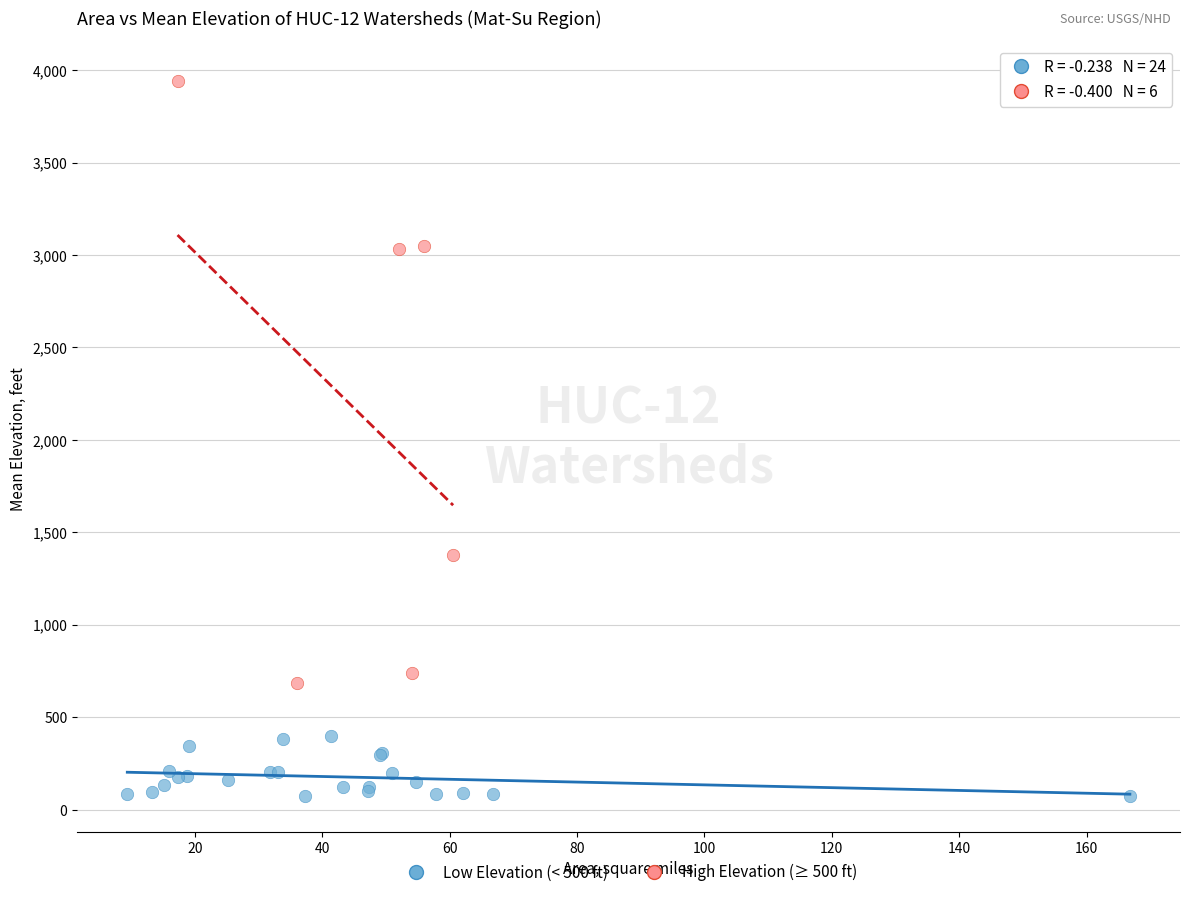

Which series reaches the minimum Y coordinate?

Low Elevation (< 500 ft)